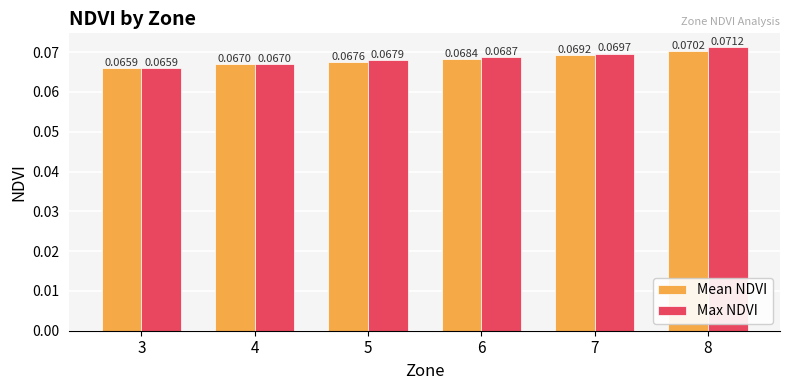

Rank the series by their average value, from highest to lowest.

Max NDVI, Mean NDVI